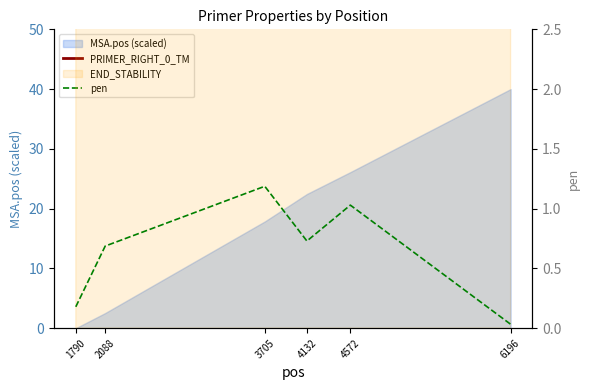

What is the approximate value of PRIMER_RIGHT_0_TM at 3705?

58.8